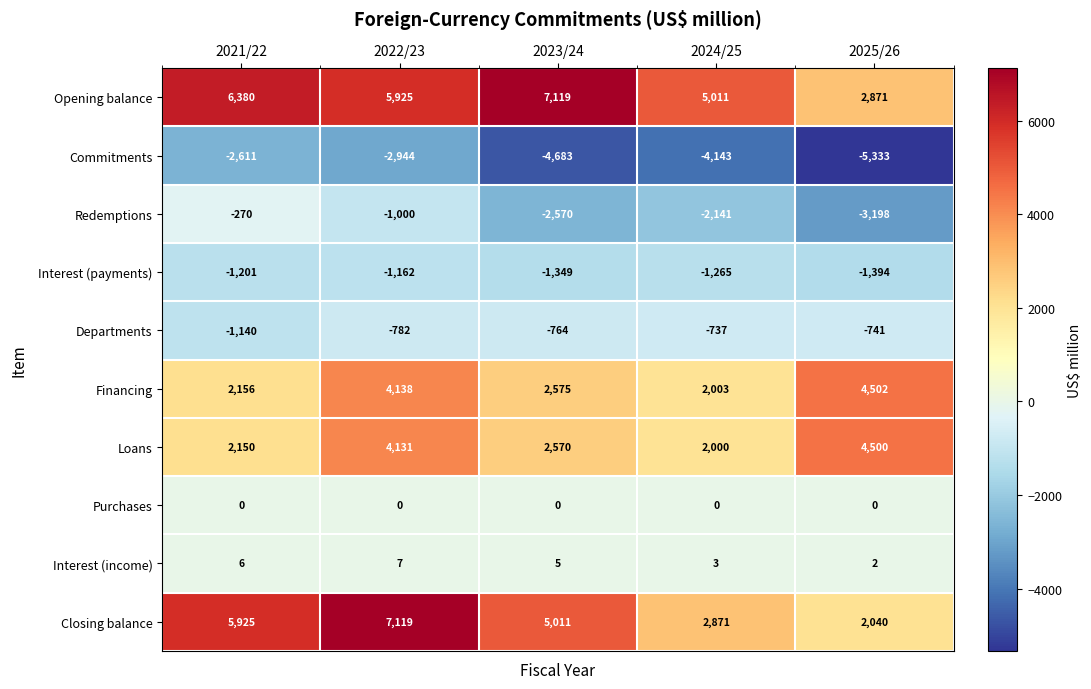

True or false: Financing has a value of 3251 at 2021/22.

False